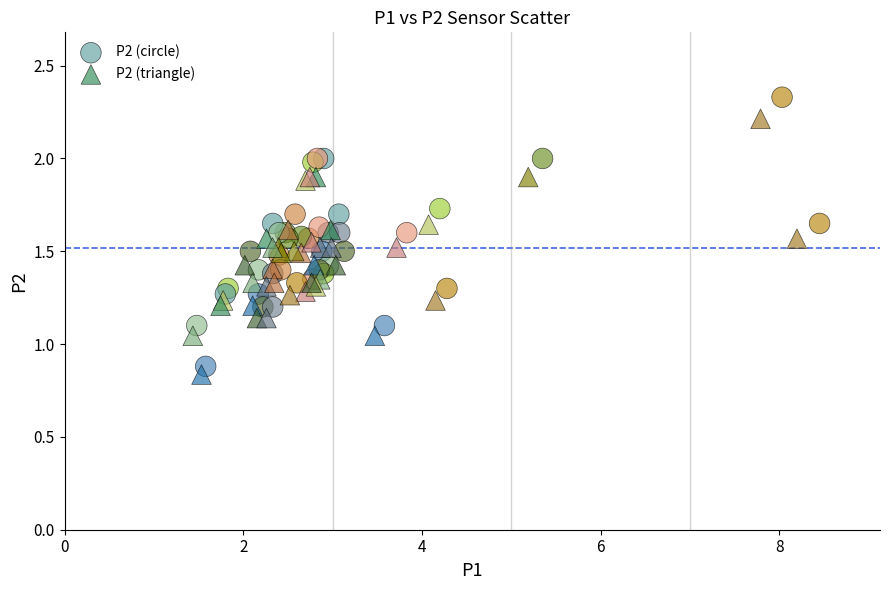

What are all the series names shown in the legend?

P2 (circle), P2 (triangle)